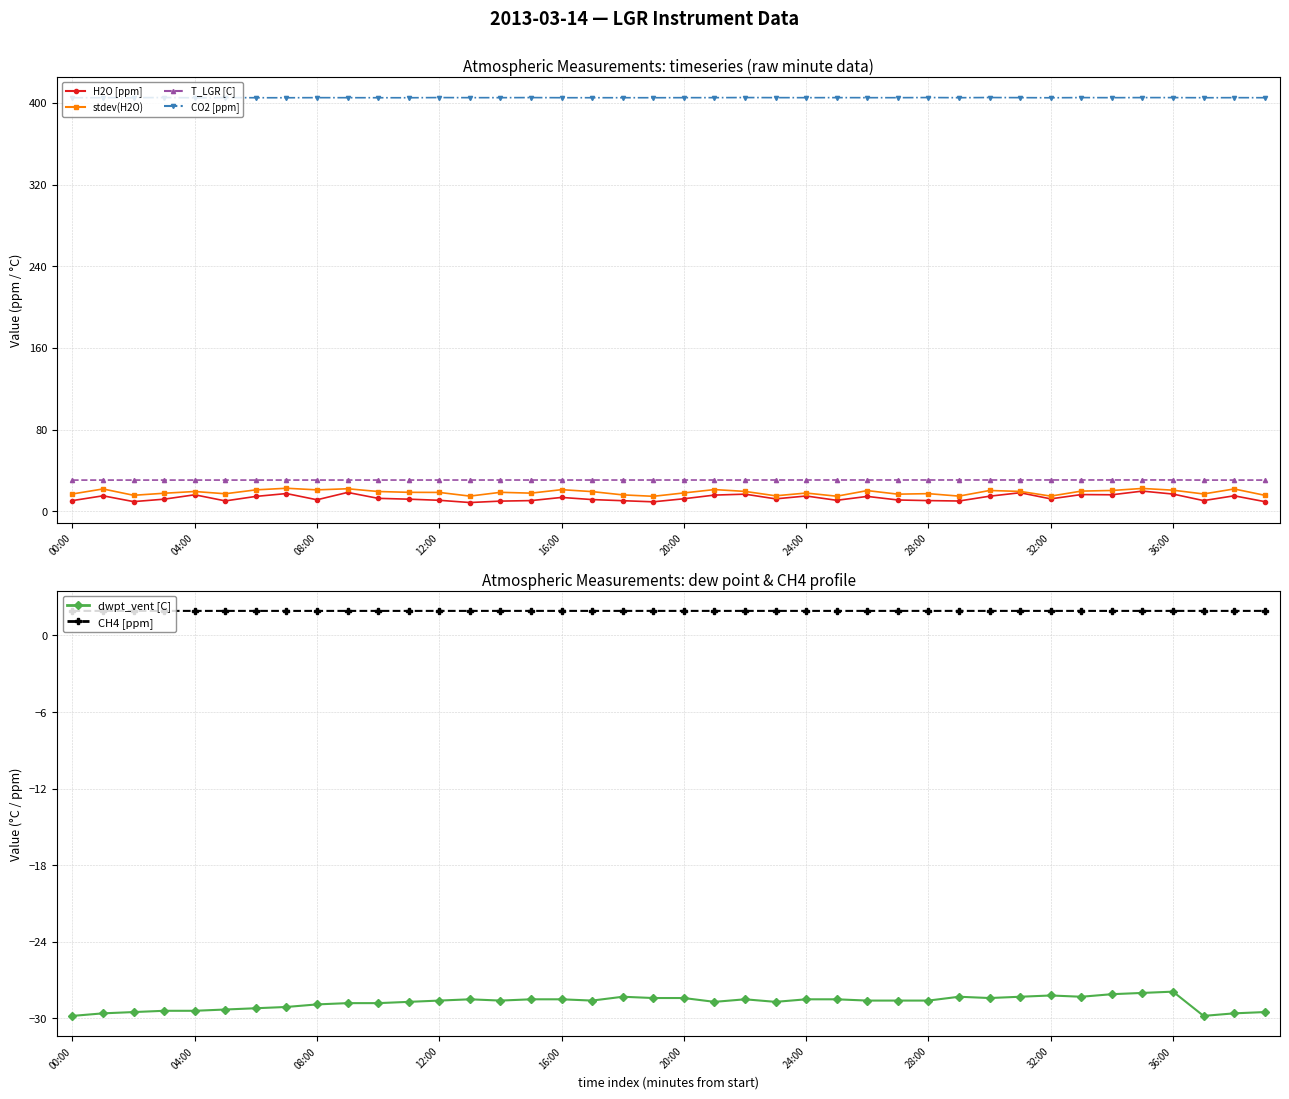

At how many categories does at least one series exceed -21?

40